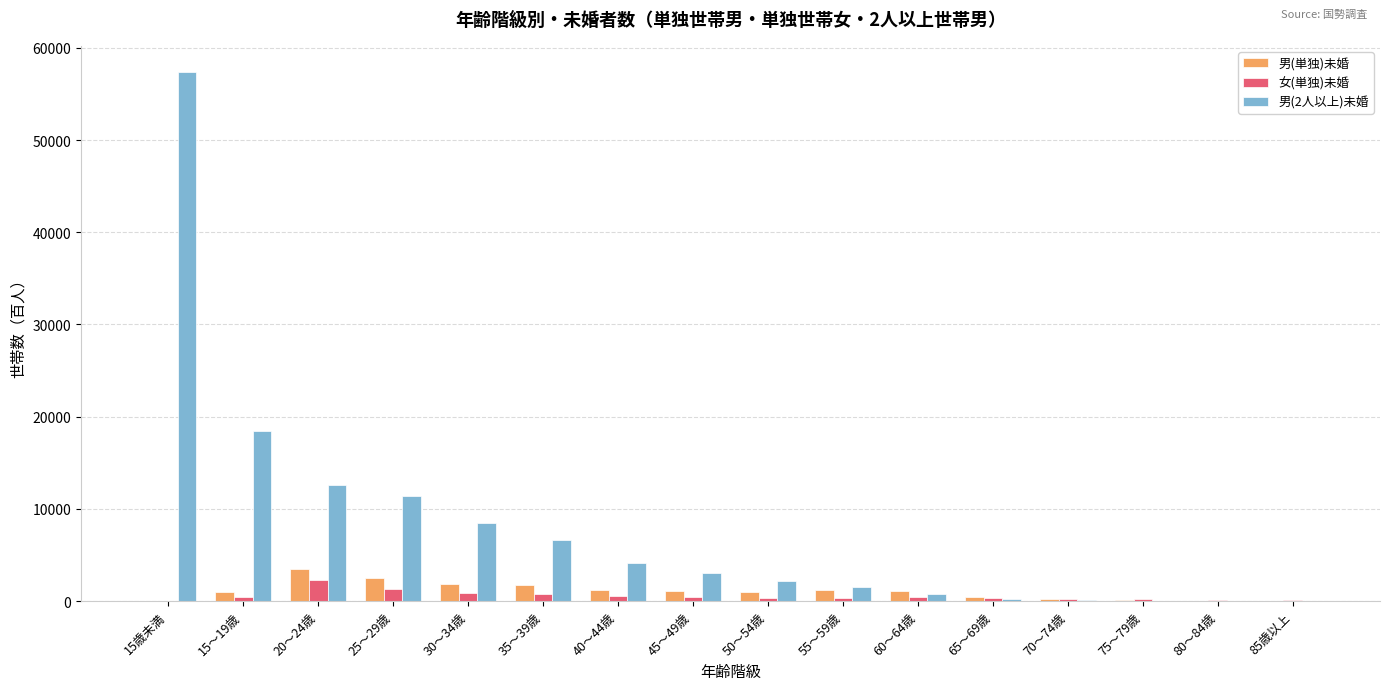

What is the greatest value displayed?

57346